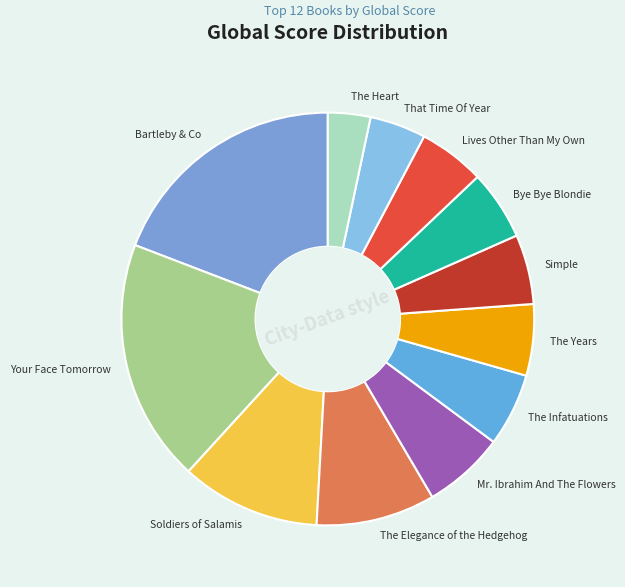

Does any single category account for the majority?

No